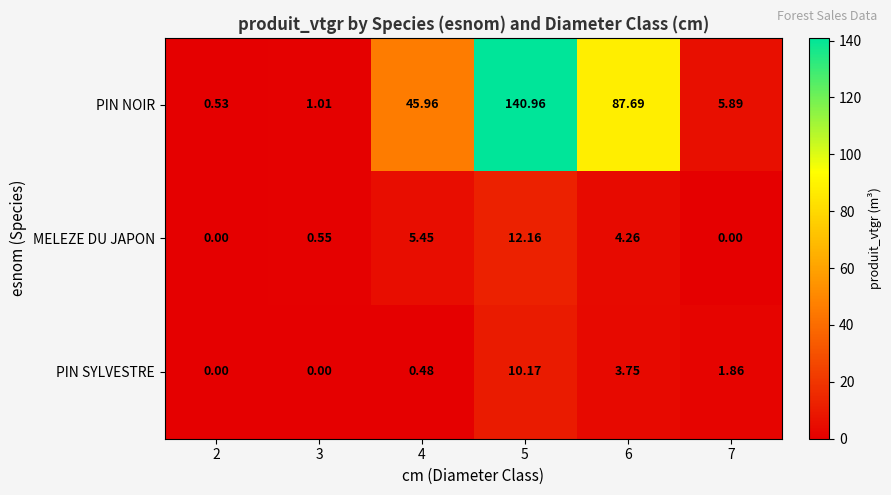

Is the value of PIN NOIR at 3 greater than the value of MELEZE DU JAPON at 4?

No